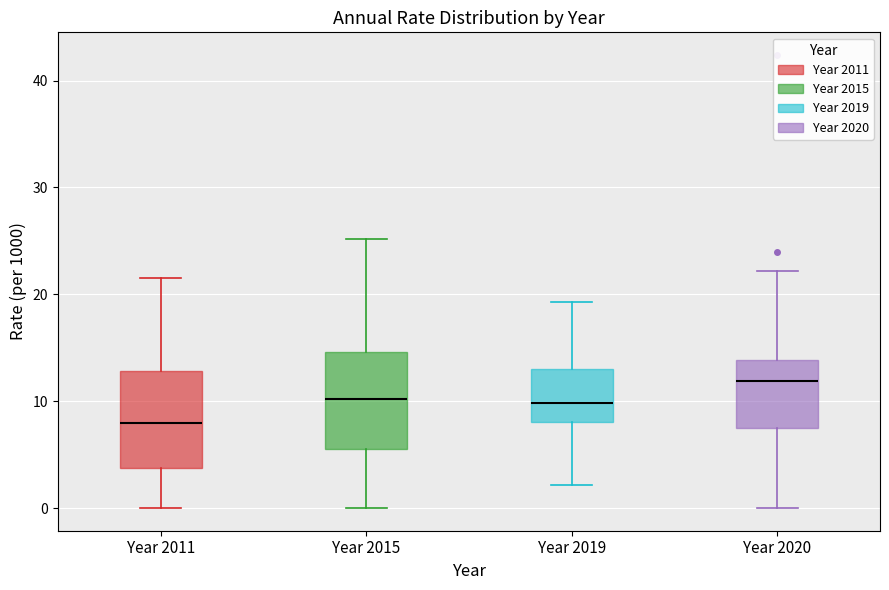

Reading left to right, read every box against the y-axis: the position of its median line, the range the box covers, and the ends of its whiskers. The values are not printed on the chart, so give them approximately, as read against the axis.

Year 2011: median 8, box 4 to 13, whiskers 0 to 22
Year 2015: median 10, box 6 to 15, whiskers 0 to 25
Year 2019: median 10, box 8 to 13, whiskers 2 to 19
Year 2020: median 12, box 7 to 14, whiskers 0 to 22